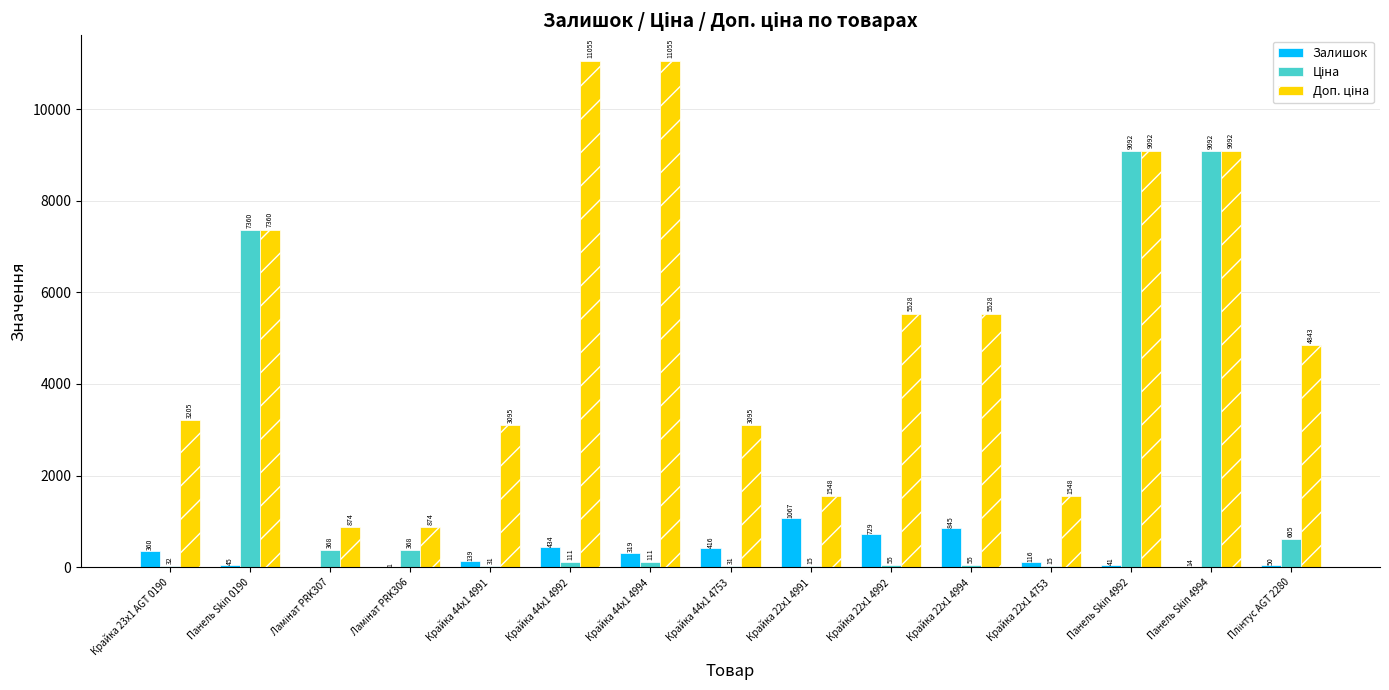

The Залишок series shows 434.0 at Крайка 44x1 4992. True or false?

True